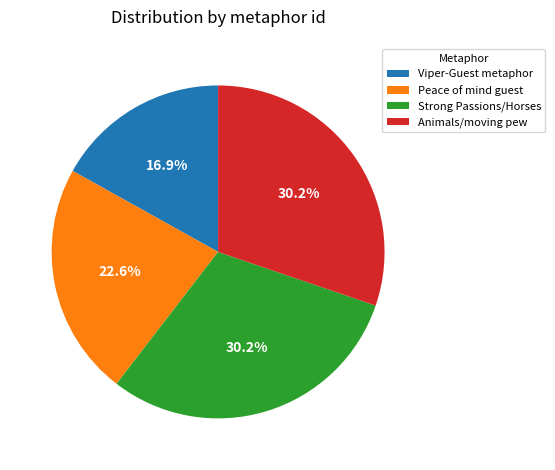

Does Viper-Guest metaphor represent more than half of the total?

No